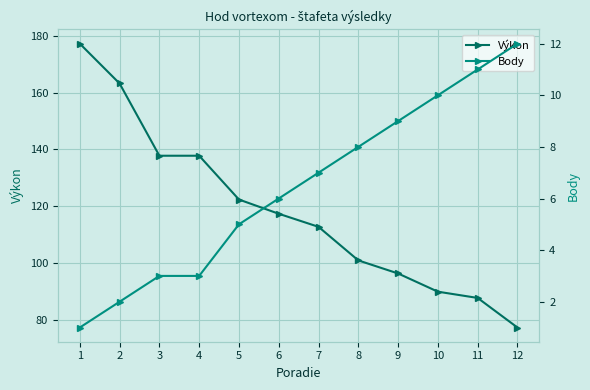

How many lines are shown in the chart?

2